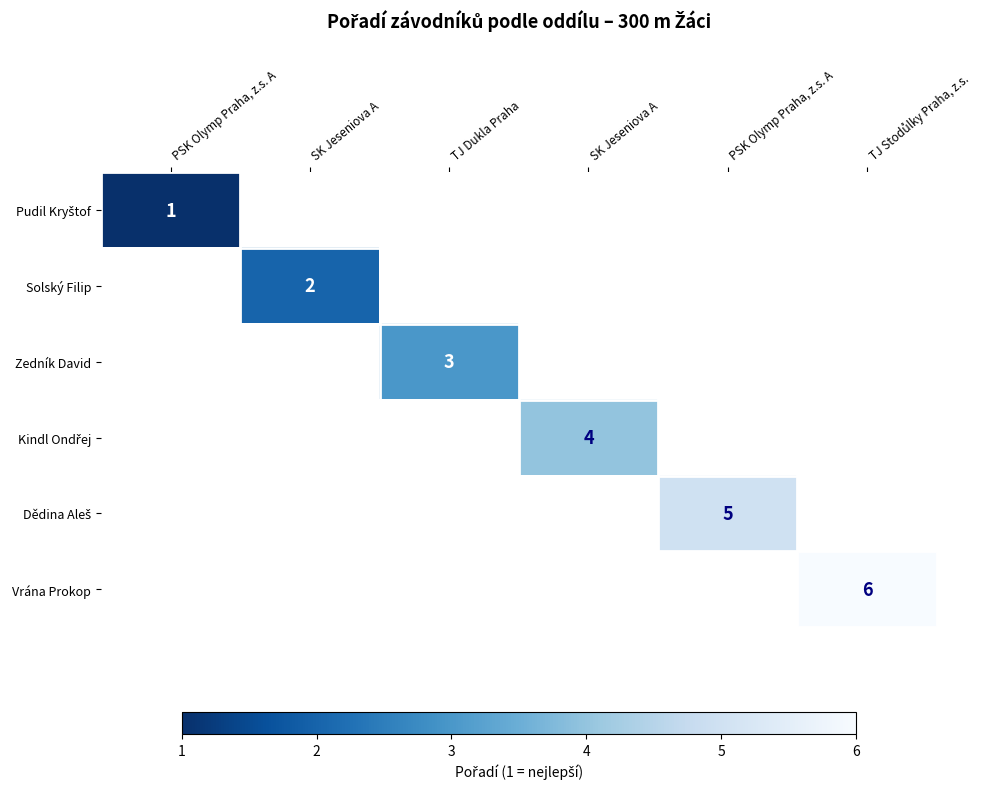

What is the smallest value displayed?

1.0